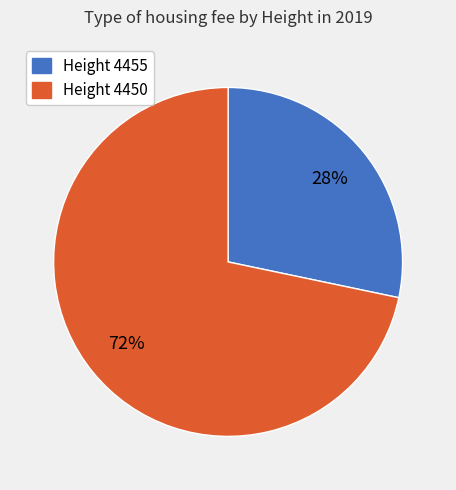

Does any single category account for the majority?

Yes